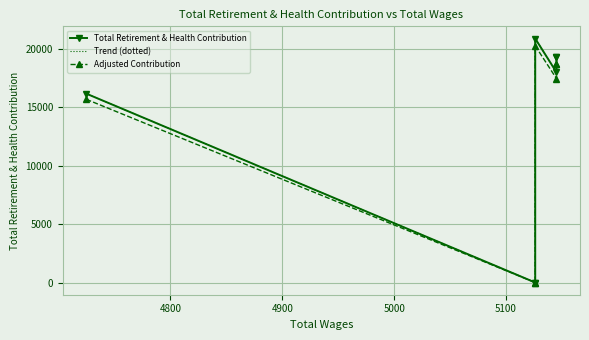

Reading right to left, list all the values displayed in this chart.

Total Retirement & Health Contribution: 19302.0	19302.0	18003.0	20896.0	0.0	0.0	16176.0
Trend (dotted): 19302.0	19302.0	18003.0	20896.0	0.0	0.0	16176.0
Adjusted Contribution: 18722.9	18722.9	17462.9	20269.1	0.0	0.0	15690.7